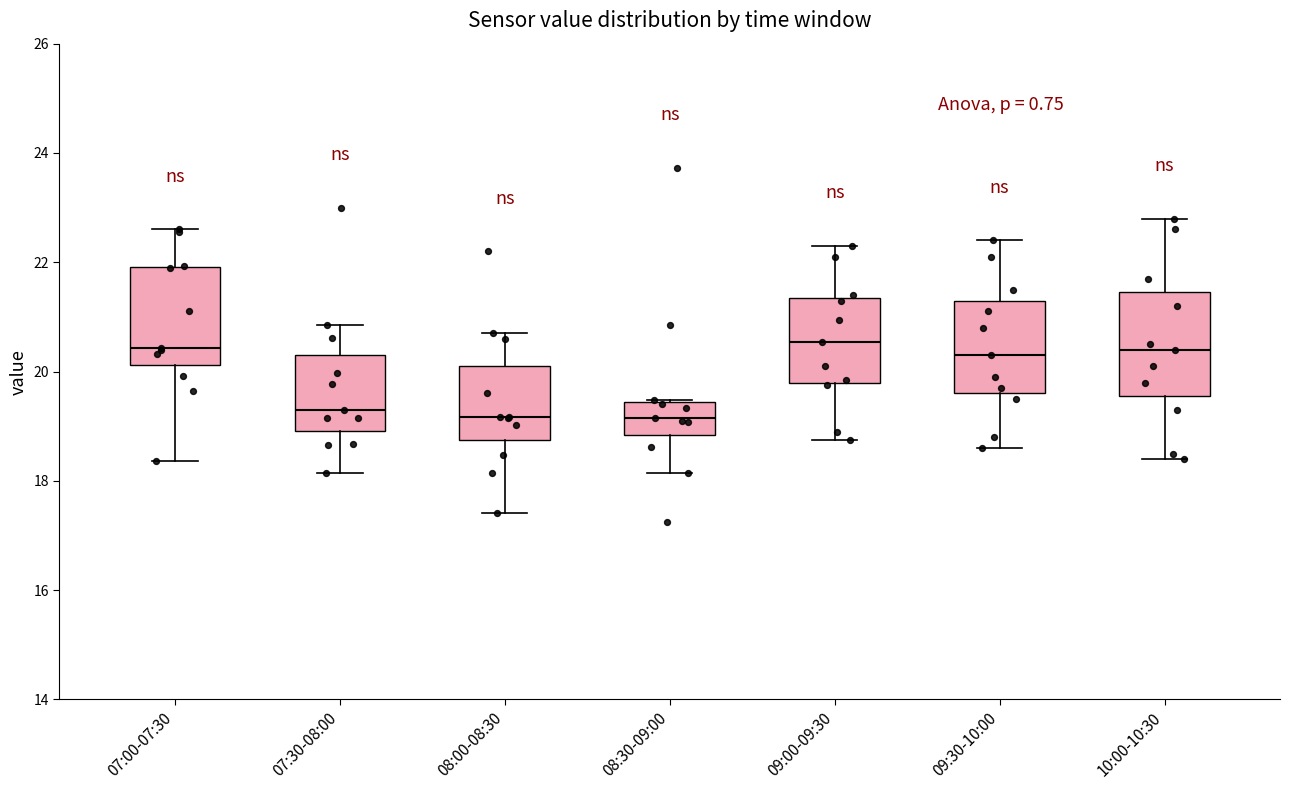

Where does the lower whisker of the box for 07:30-08:00 end on the y-axis? The values are not printed on the chart, so give them approximately, as read against the axis.

18.2